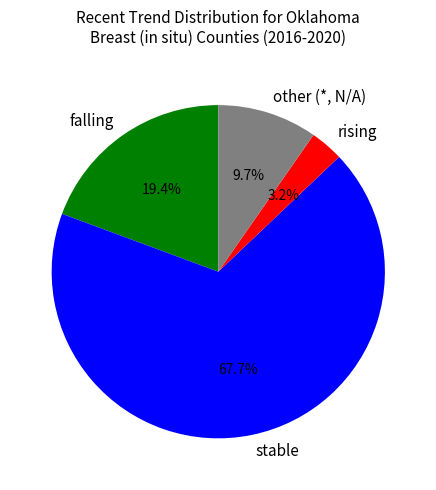

Combined, do falling and stable account for over 50%?

Yes